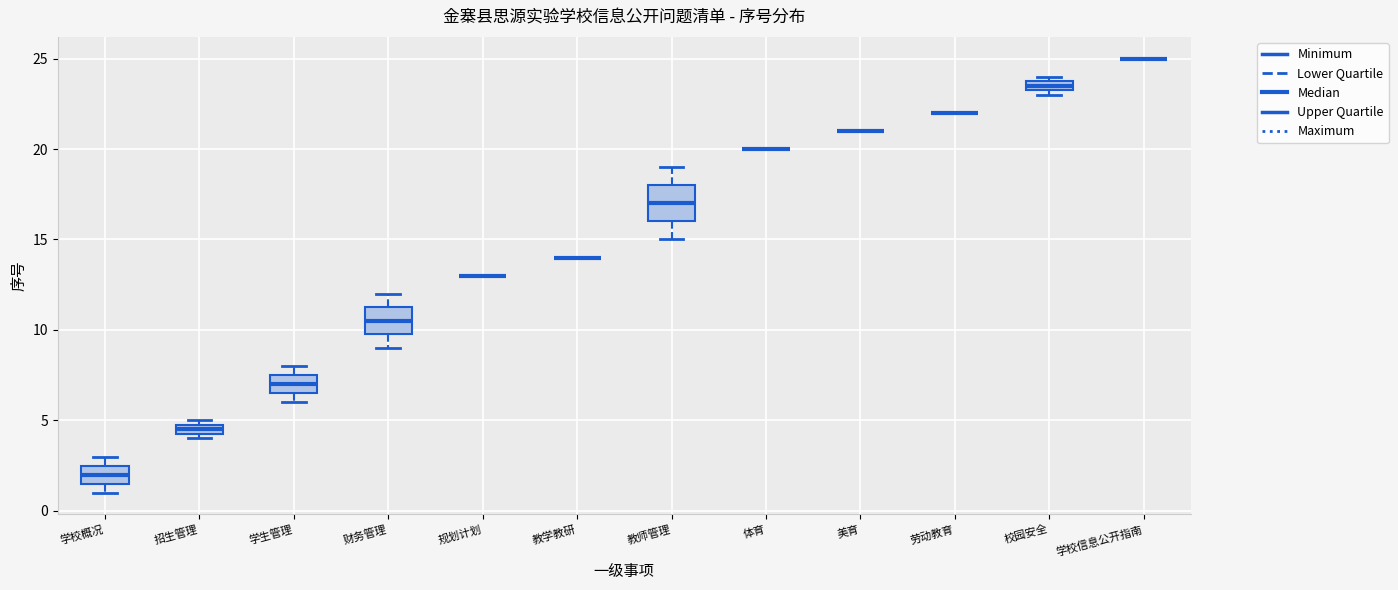

Where is the upper edge of the box for 招生管理 on the y-axis? The values are not printed on the chart, so give them approximately, as read against the axis.

5.0